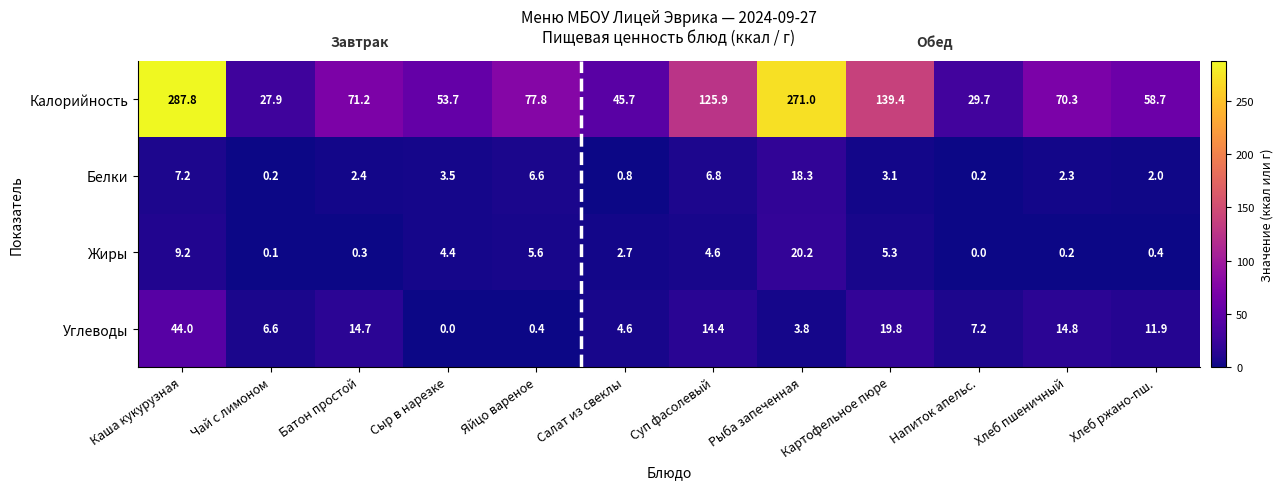

True or false: Калорийность has a value of 8.1 at Напиток апельс..

False